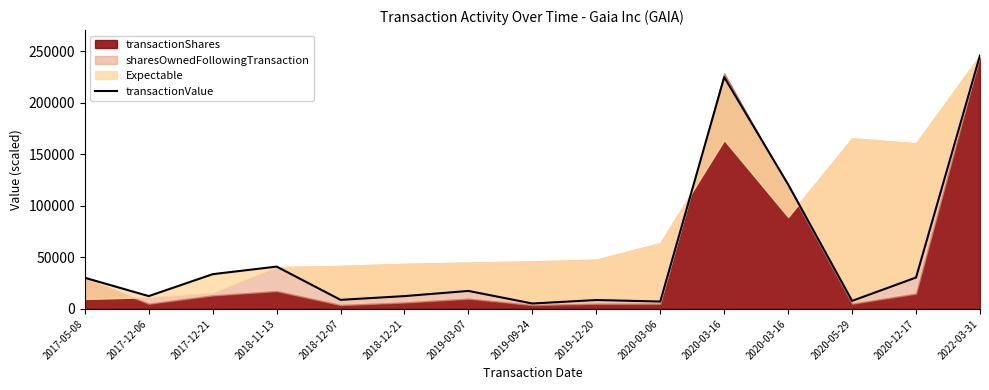

Count the number of values greater than 17400.

7